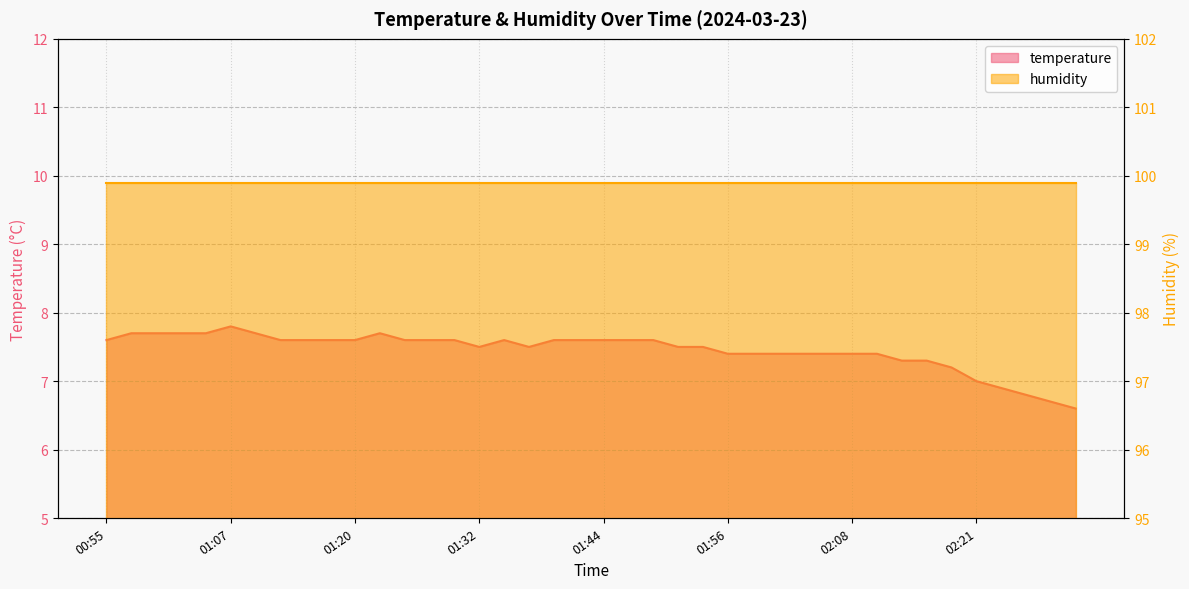

What is the sum of the values at 02:23 and 02:25?

13.7